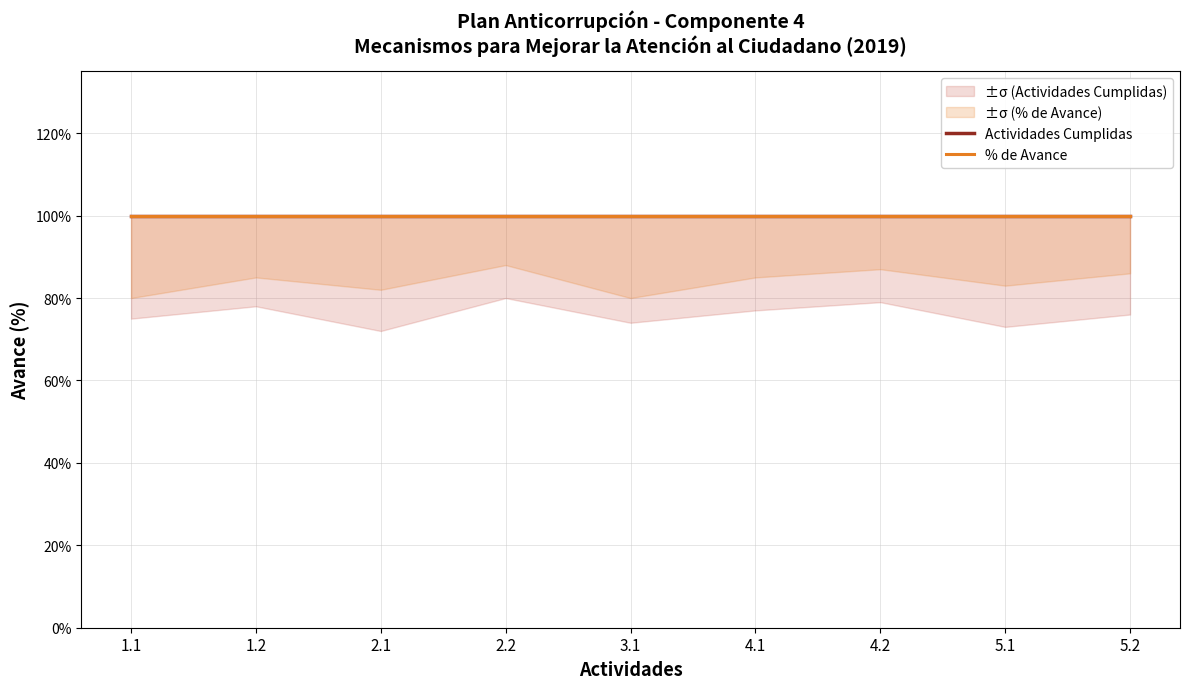

What position from the left is 4.1?

6